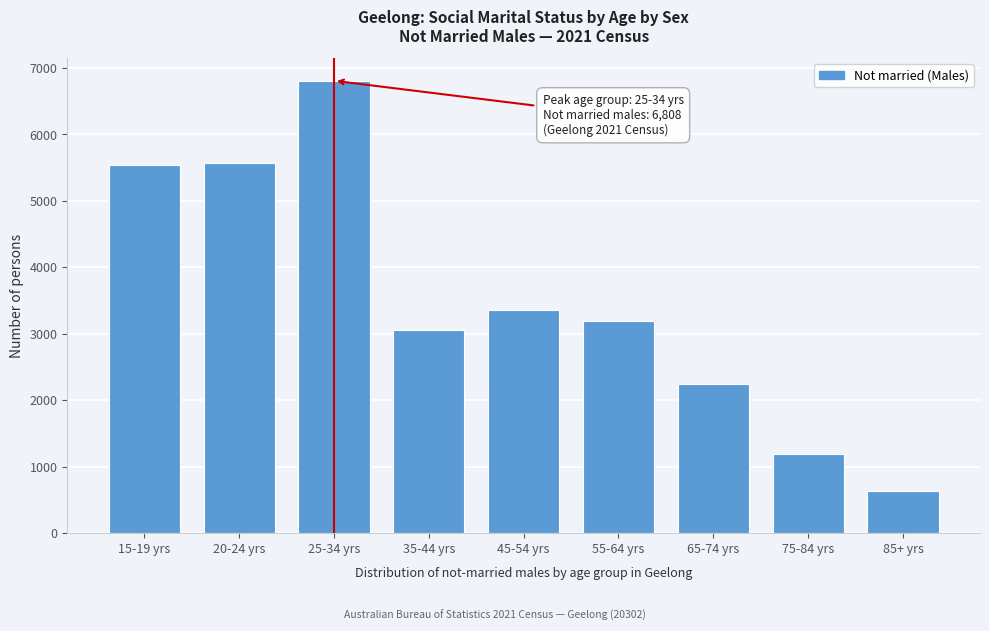

Reading left to right, what are all the values shown in this chart?

15-19 yrs=5535	20-24 yrs=5575	25-34 yrs=6808	35-44 yrs=3059	45-54 yrs=3359	55-64 yrs=3195	65-74 yrs=2237	75-84 yrs=1188	85+ yrs=637